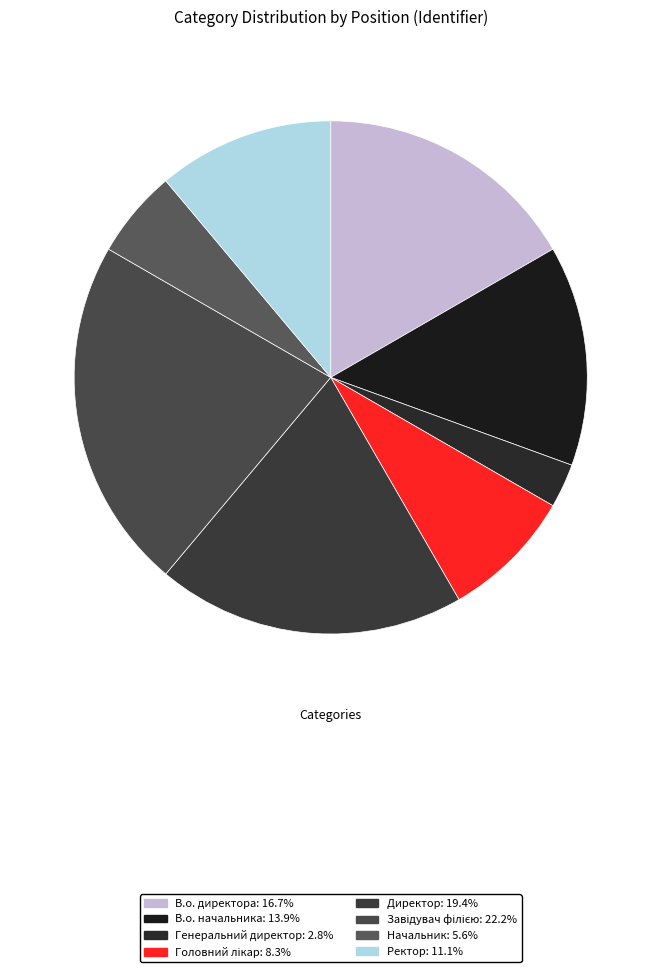

Count the number of slices in the pie.

8